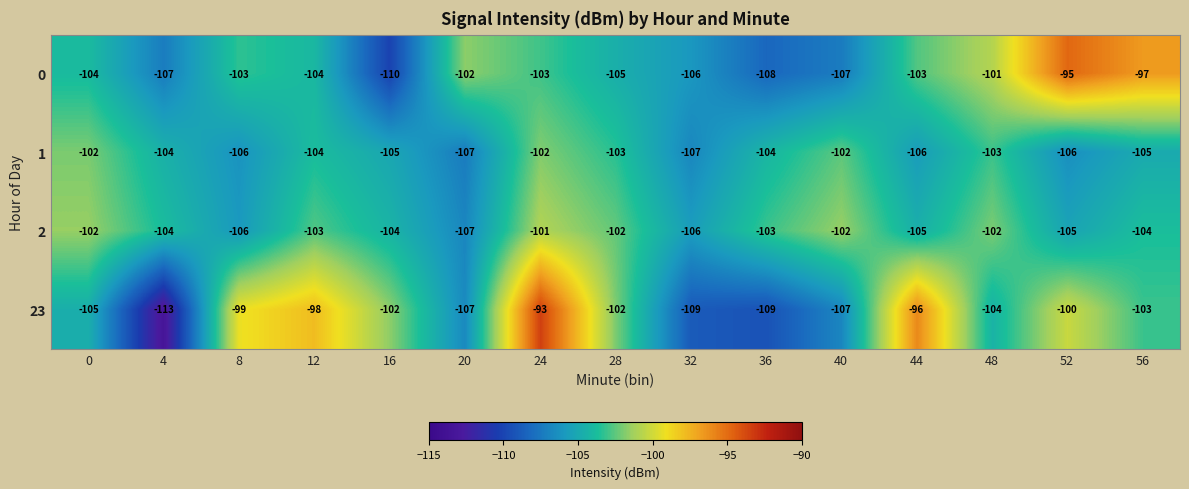

What is the maximum value shown in the chart?

-93